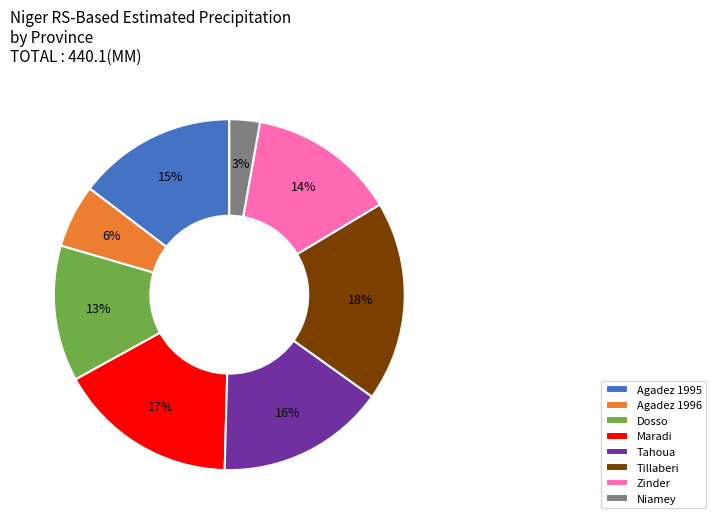

Is there a majority slice in this chart?

No